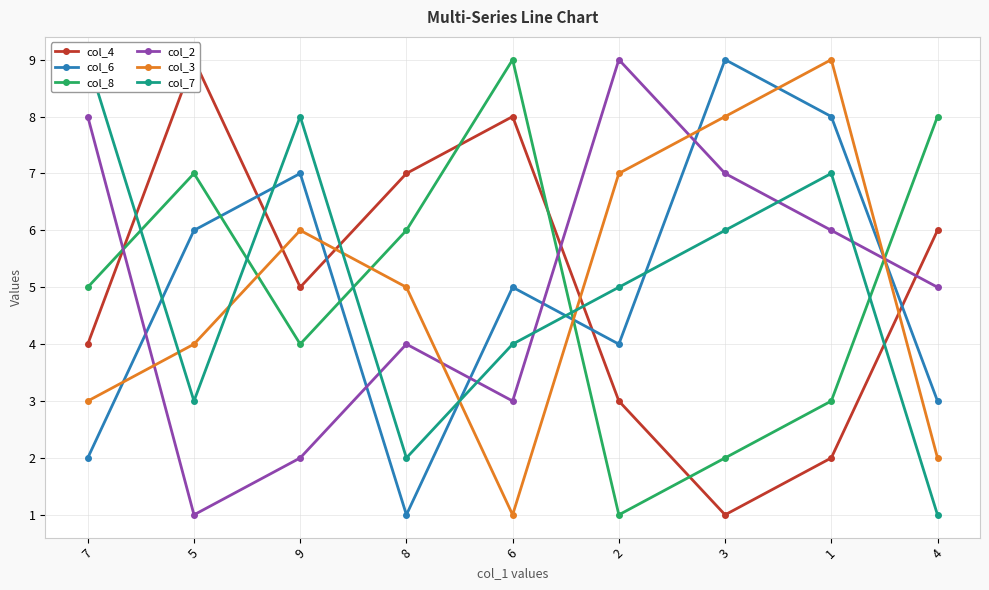

The col_7 series shows 6 at 3. True or false?

True